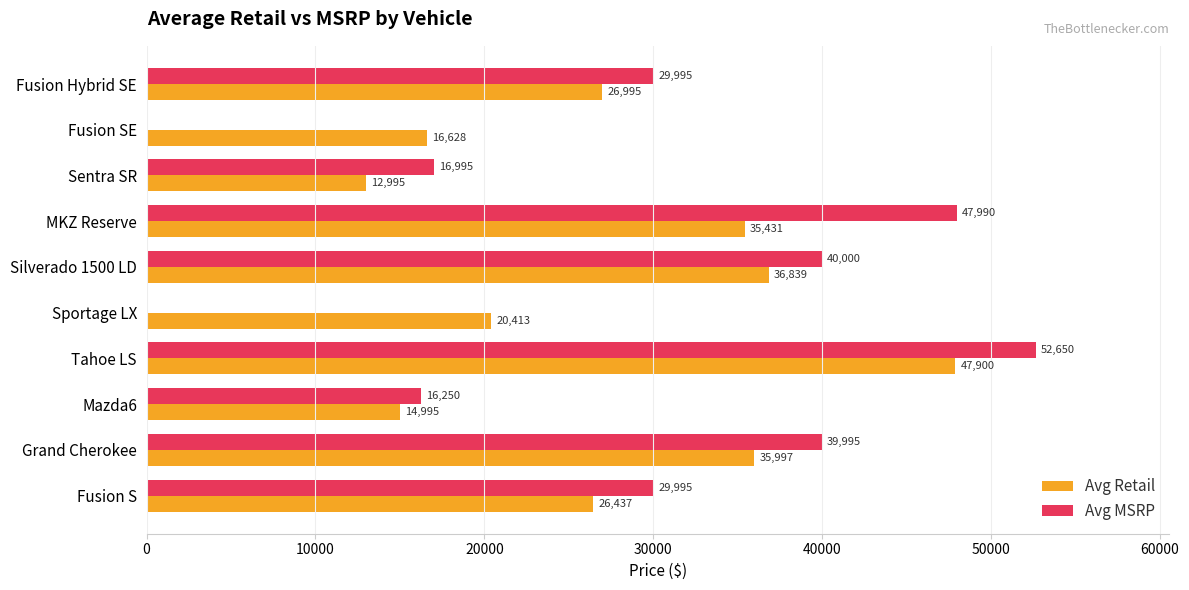

At which category is the sum across all series the highest?

Tahoe LS